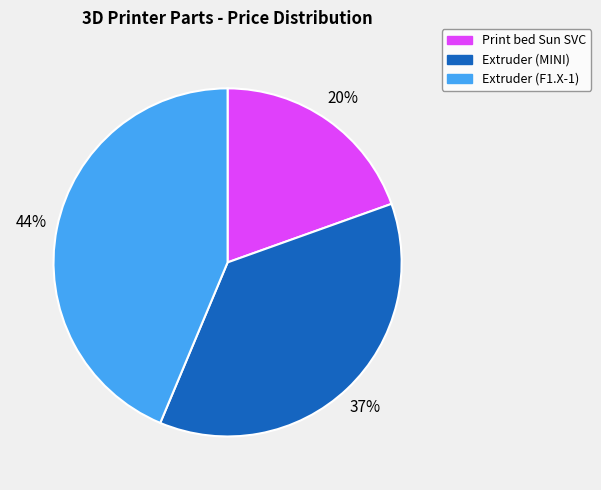

Is there a majority slice in this chart?

No